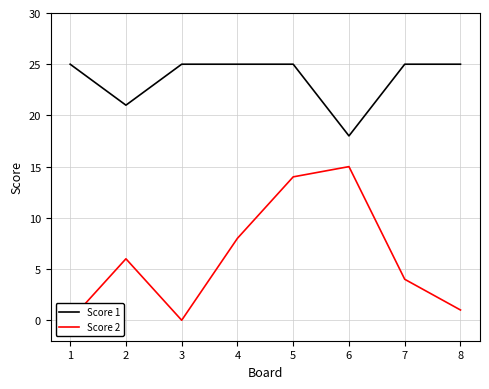

In Score 1, how many points are lower than both neighbors (excluding endpoints)?

2